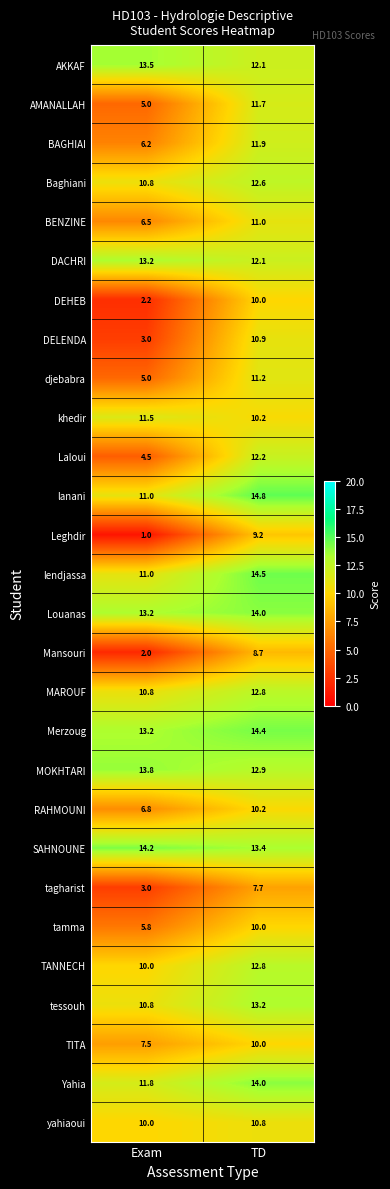

Between Exam and TD, which series saw the biggest shift?

Leghdir